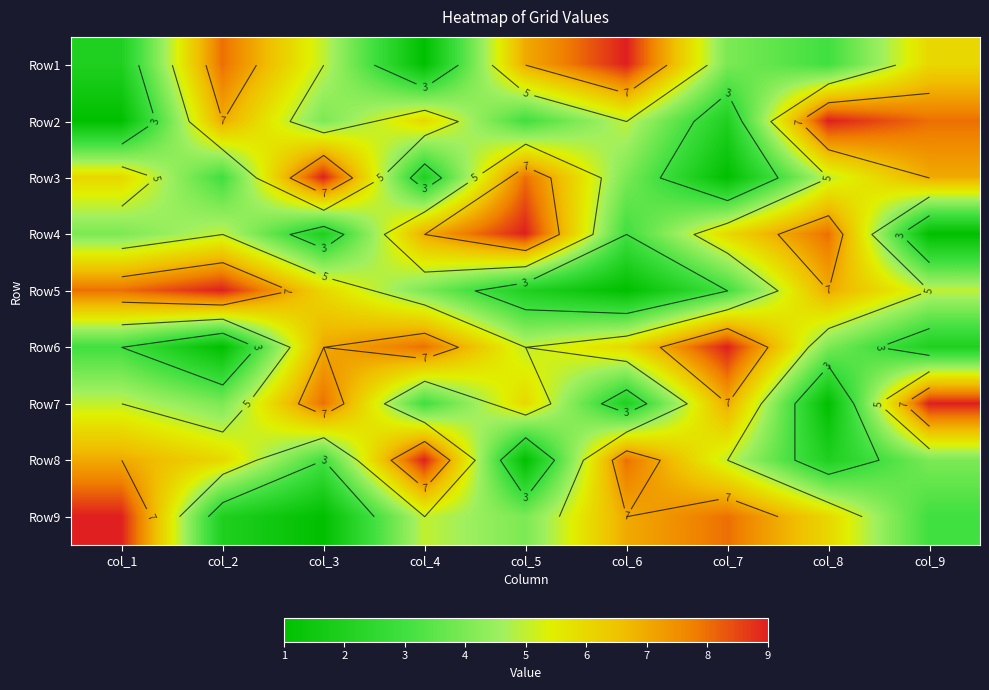

Is the value of Row2 at col_6 greater than the value of Row7 at col_2?

Yes